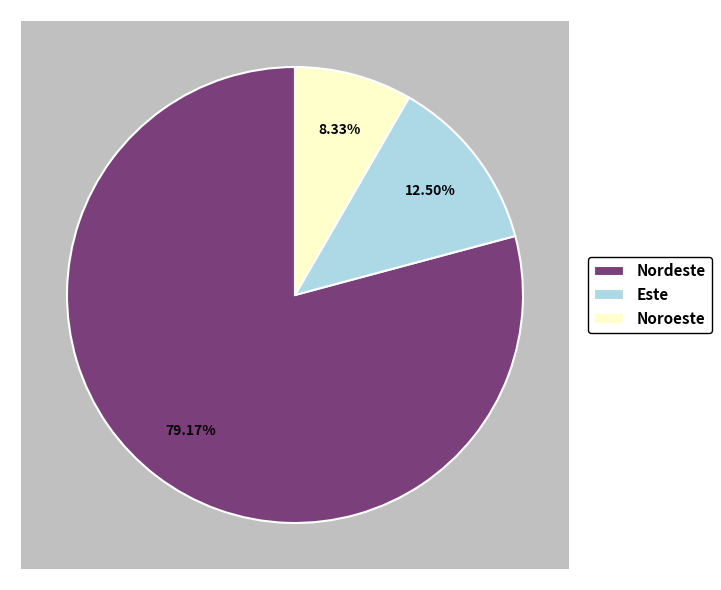

Which slice is the smallest?

Noroeste